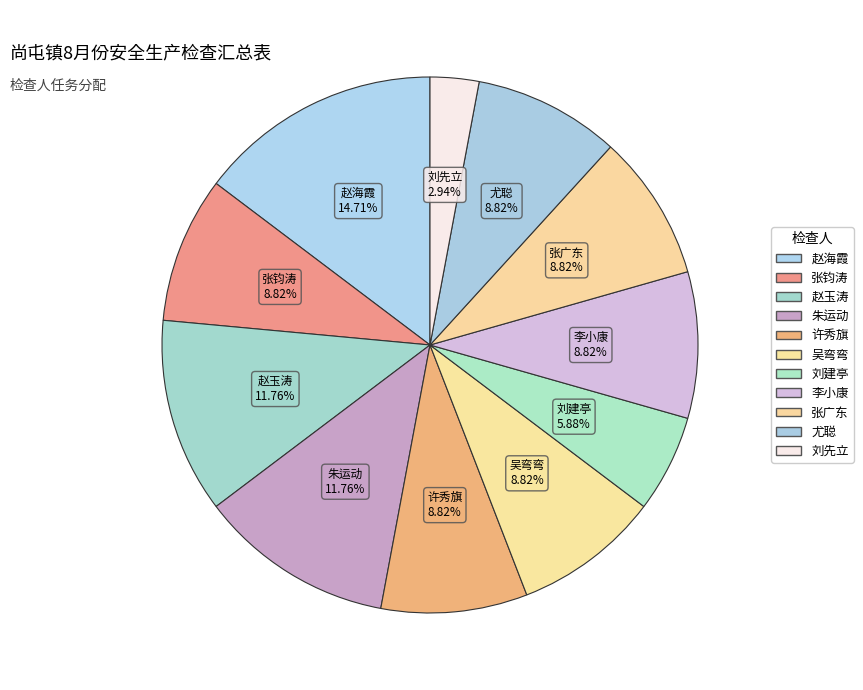

Rank the categories by value from lowest to highest.

刘先立, 刘建亭, 张钧涛, 许秀旗, 吴弯弯, 李小康, 张广东, 尤聪, 赵玉涛, 朱运动, 赵海霞